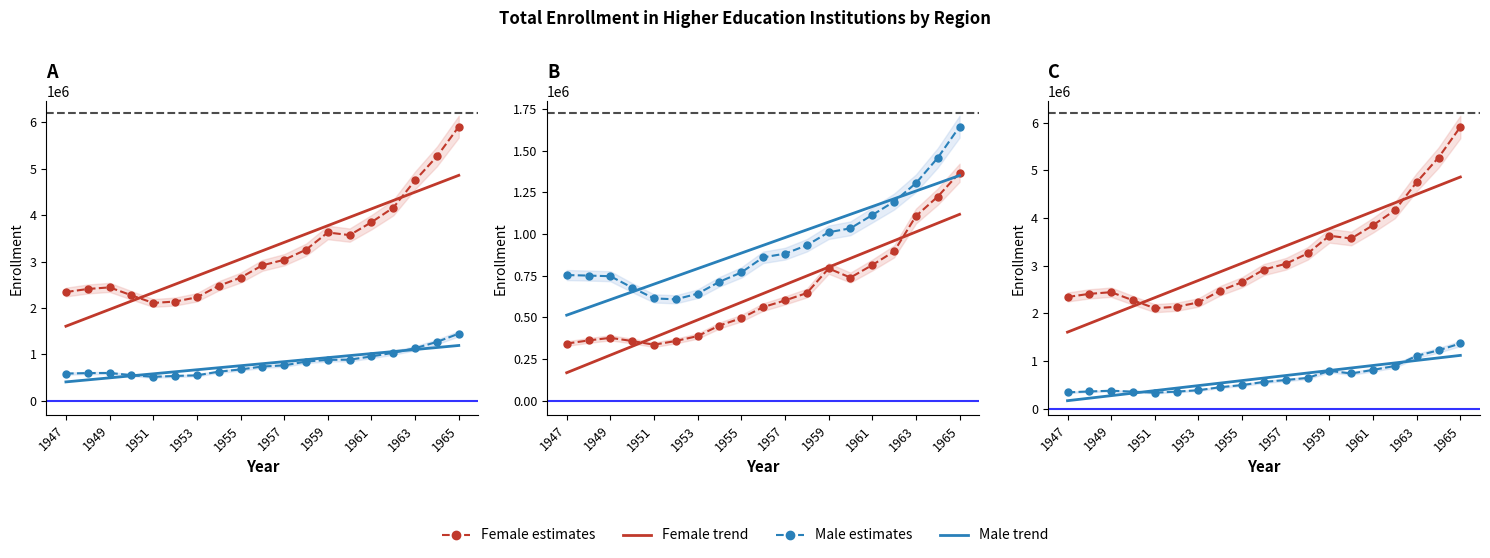

True or false: Female estimates has a value of 3847253.0 at 1961.

True